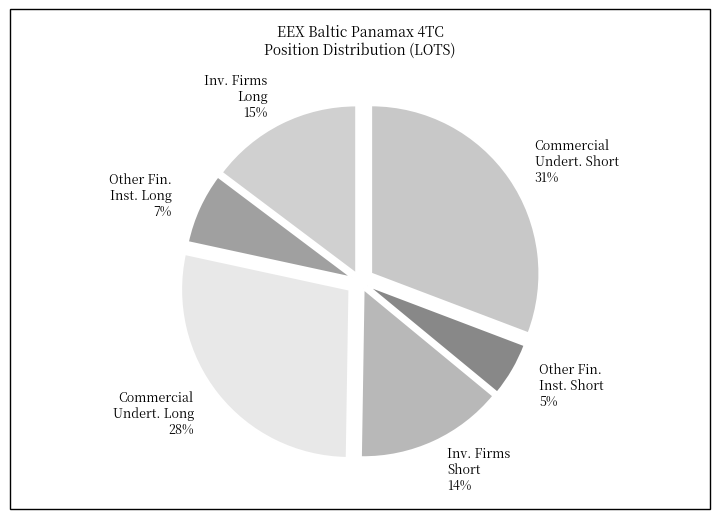

Which has a higher value, Commercial Undert. Long or Other Fin. Inst. Short?

Commercial Undert. Long